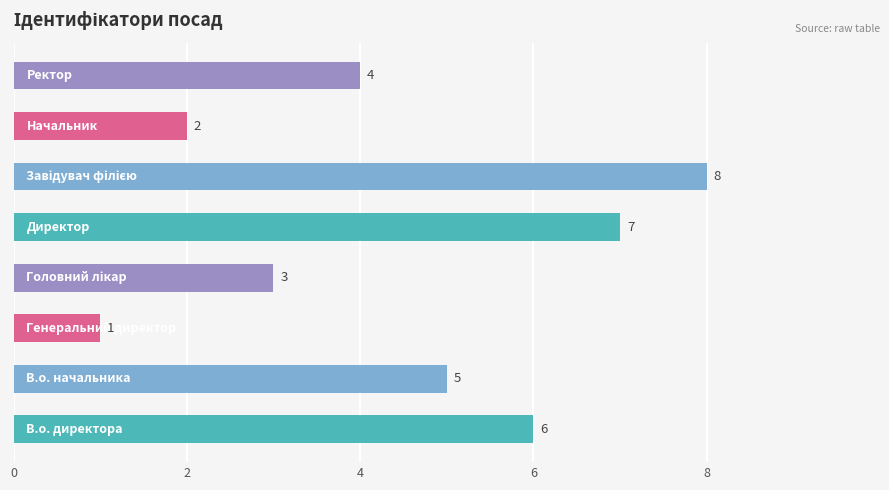

How many values are between 3 and 7?

5